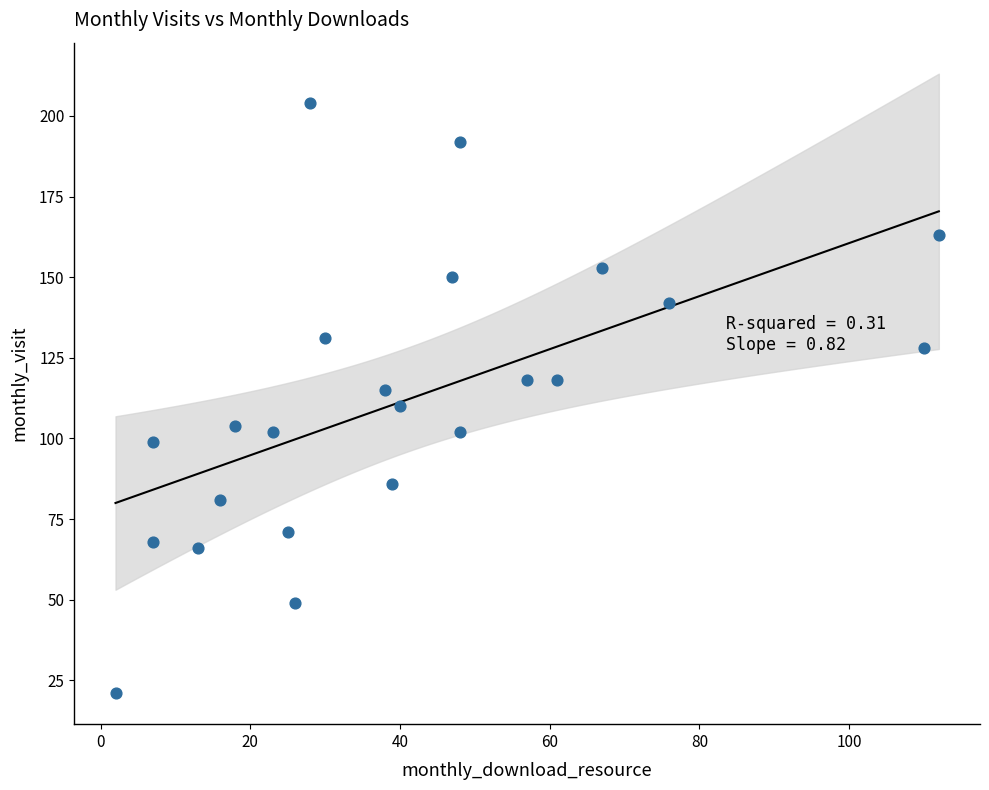

What is the range of X values (max minus min)?

110